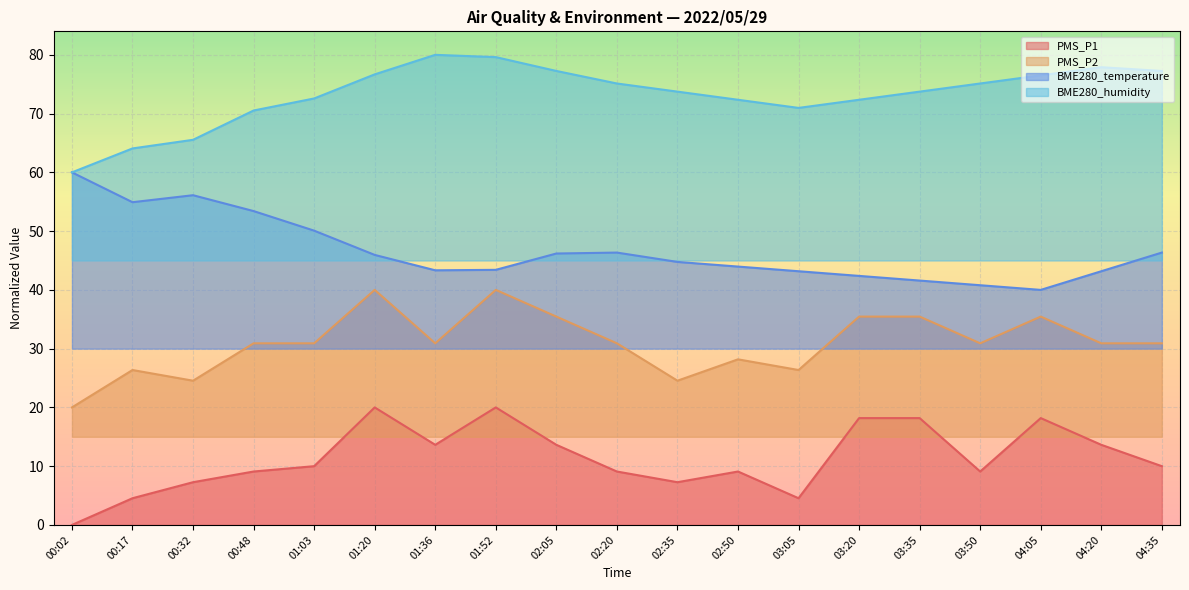

How many lines are shown in the chart?

4